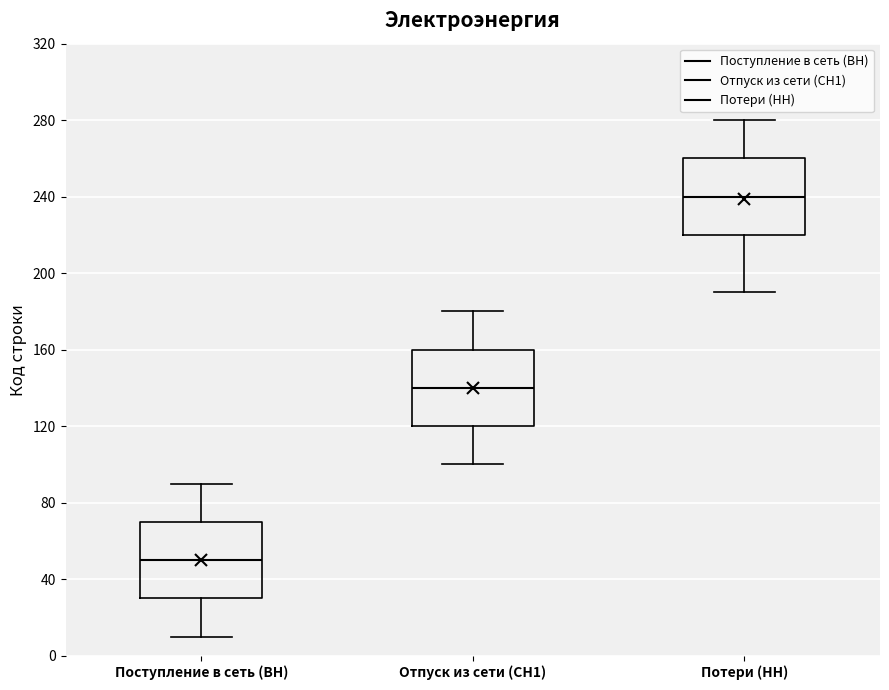

Reading left to right, transcribe this box plot: for each box, give where its median line is, the range the box spans, and where its two whiskers end, as read against the y-axis. The values are not printed on the chart, so give them approximately, as read against the axis.

Поступление в сеть (ВН): median 50, box 30 to 70, whiskers 10 to 90
Отпуск из сети (СН1): median 140, box 120 to 160, whiskers 100 to 180
Потери (НН): median 240, box 220 to 260, whiskers 190 to 280